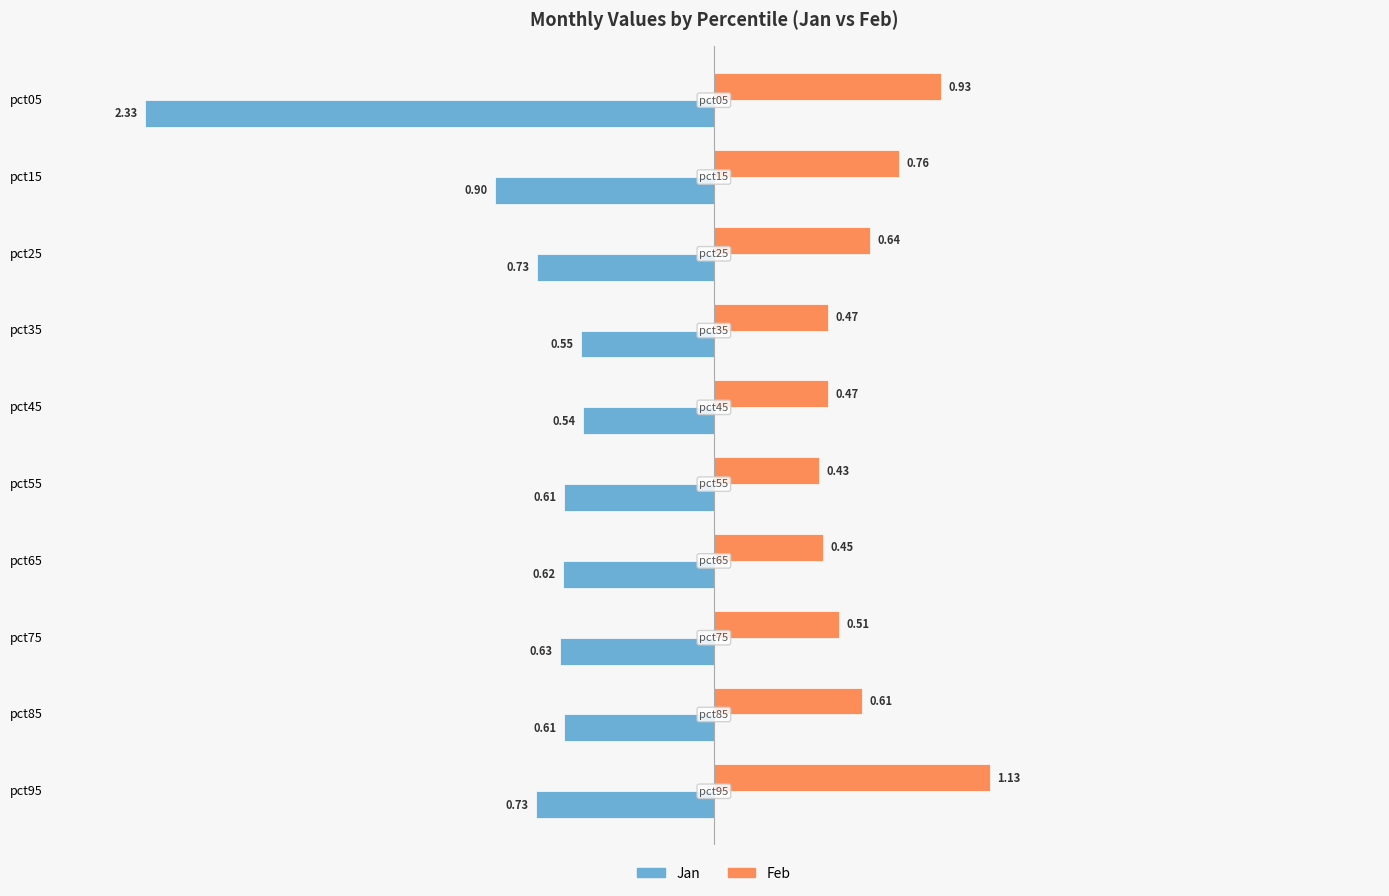

What is the average value of the Jan series?

-0.8